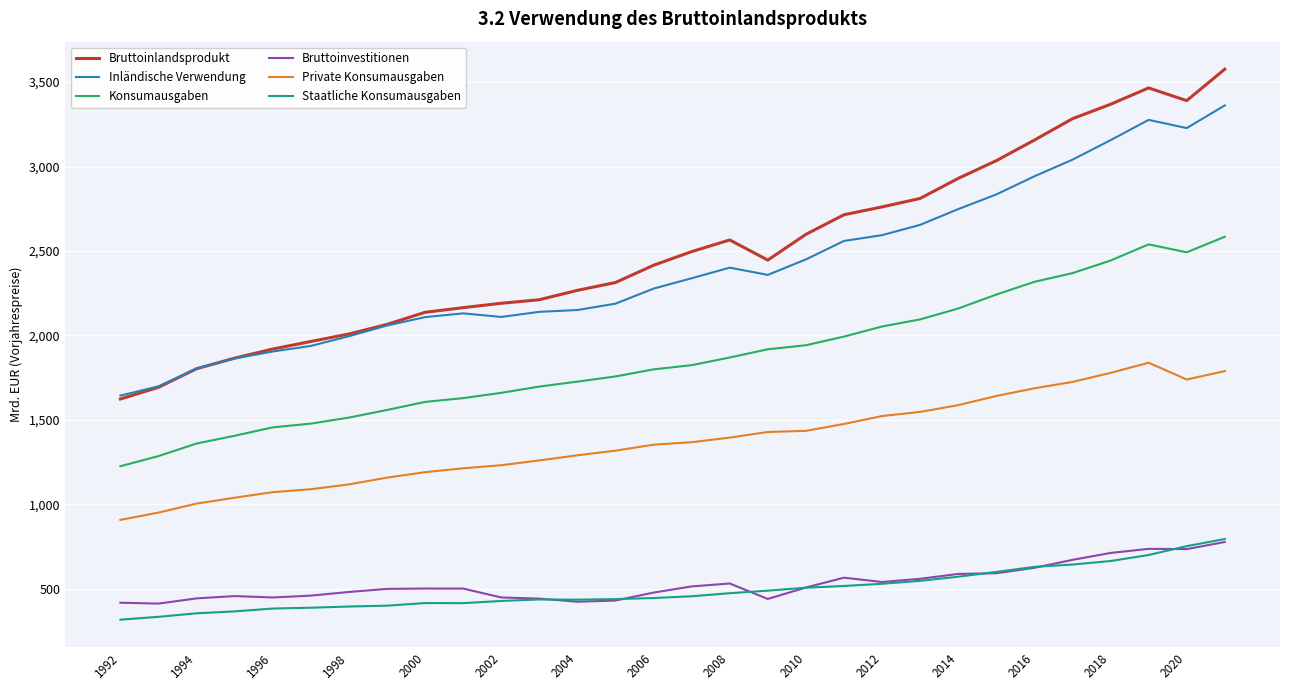

True or false: Konsumausgaben and Inländische Verwendung cross at least once.

False